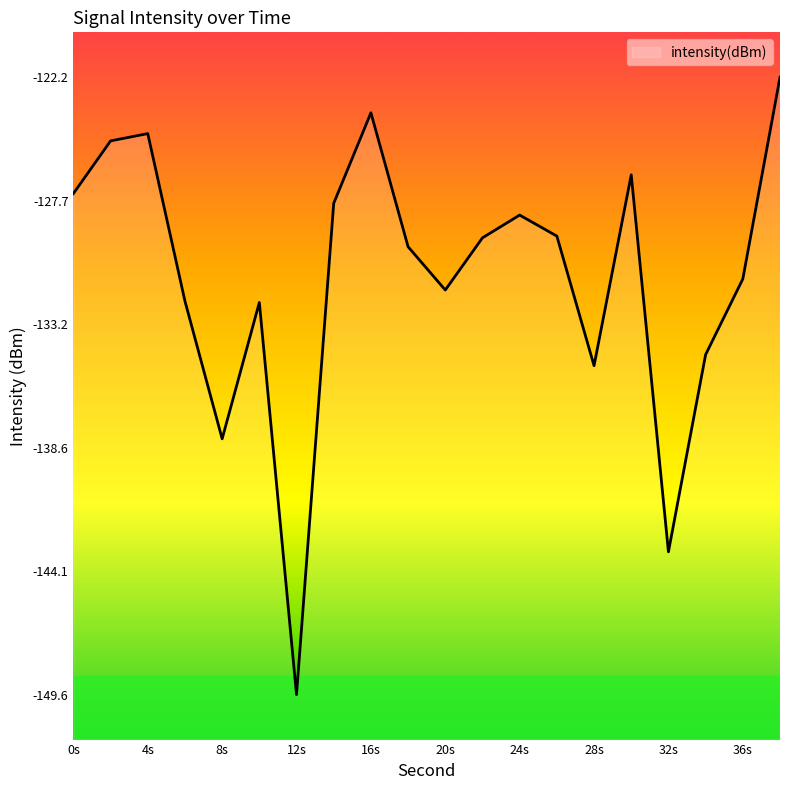

Read the value at 0s.

-127.3